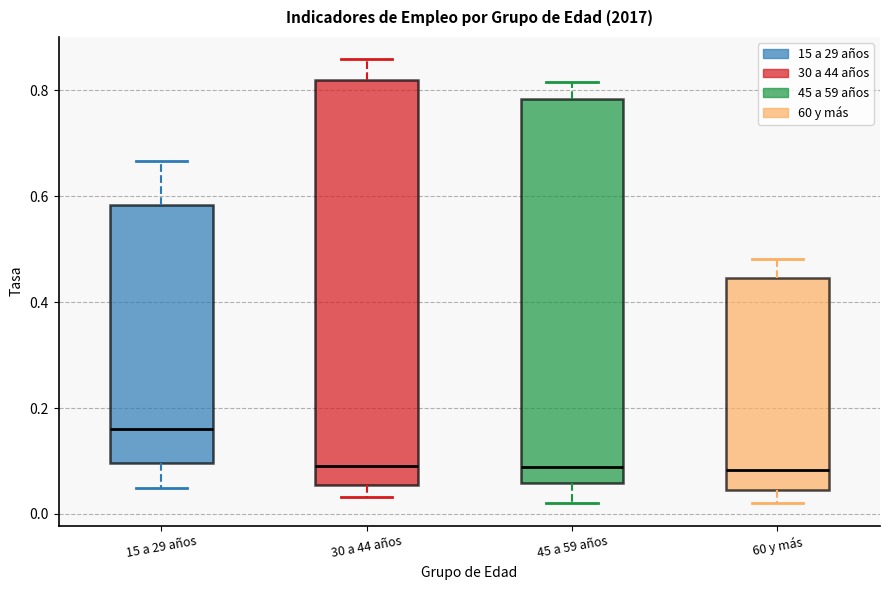

Reading left to right, transcribe this box plot: for each box, give where its median line is, the range the box spans, and where its two whiskers end, as read against the y-axis. The values are not printed on the chart, so give them approximately, as read against the axis.

15 a 29 años: median 0.16, box 0.10 to 0.58, whiskers 0.04 to 0.66
30 a 44 años: median 0.10, box 0.06 to 0.82, whiskers 0.04 to 0.86
45 a 59 años: median 0.08, box 0.06 to 0.78, whiskers 0.02 to 0.82
60 y más: median 0.08, box 0.04 to 0.44, whiskers 0.02 to 0.48